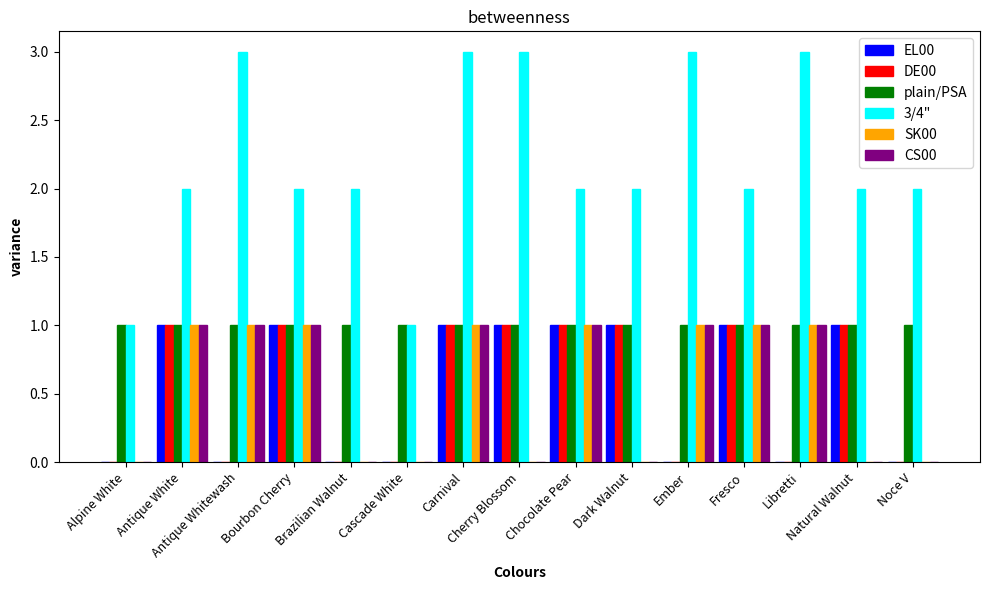

What are all the series names shown in the legend?

EL00, DE00, plain/PSA, 3/4", SK00, CS00